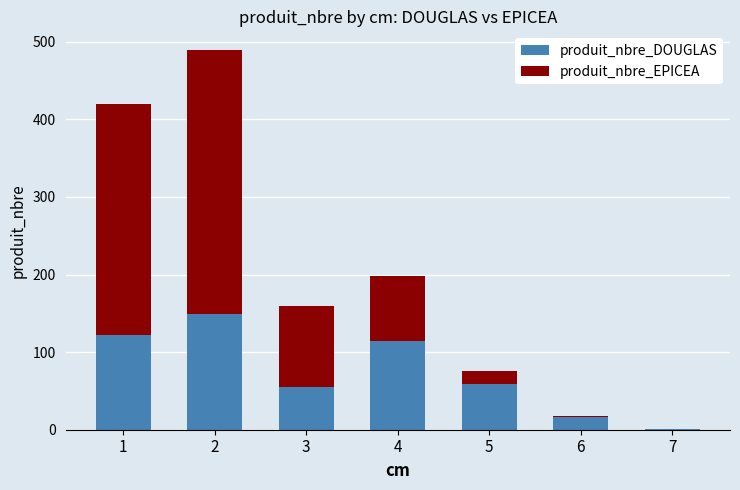

The value of produit_nbre_DOUGLAS at 5 is 97. True or false?

False